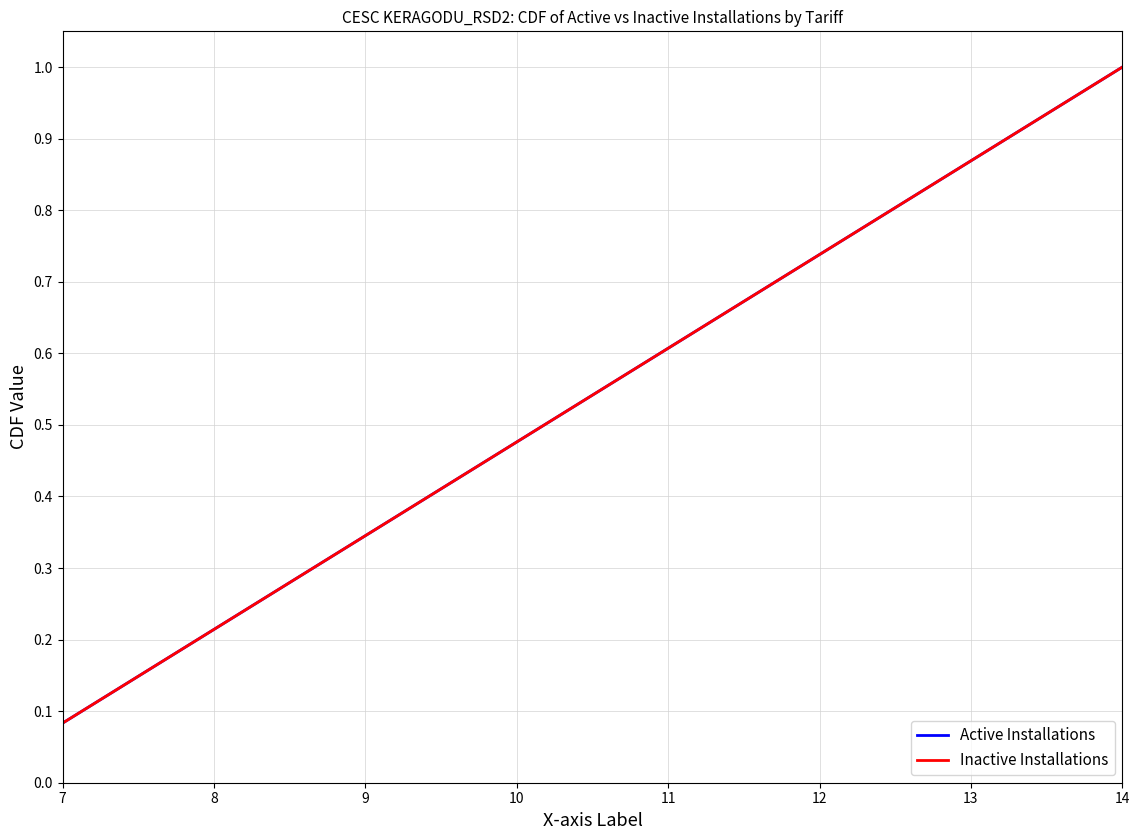

True or false: Active Installations has more than 1 points higher than both neighbors.

False